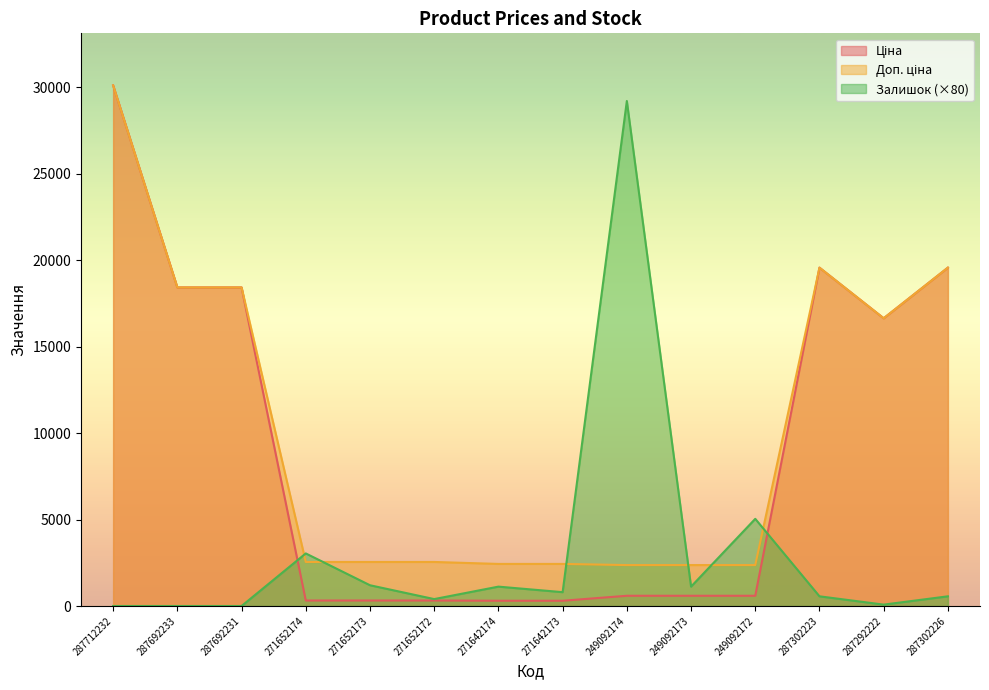

True or false: Ціна has more than 0 interior local peaks.

True